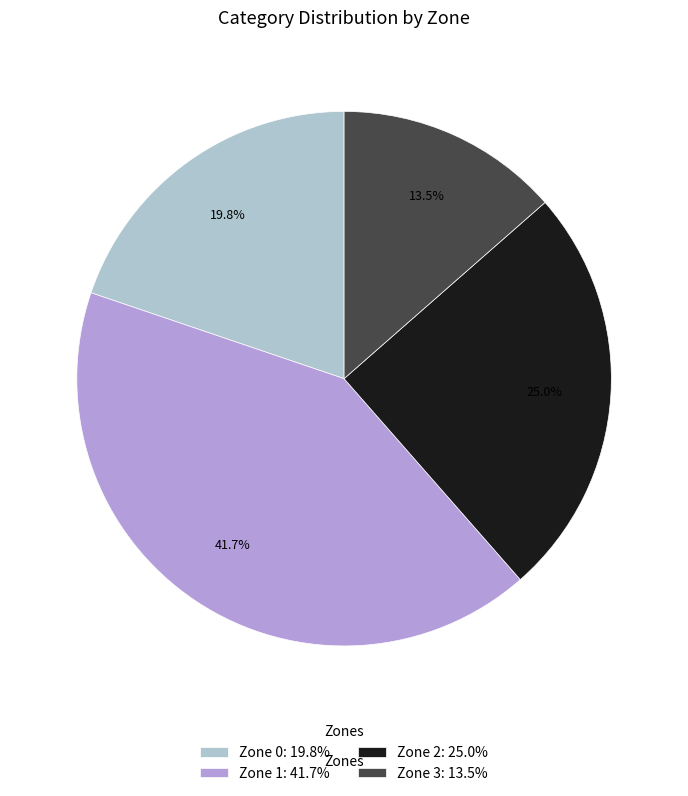

What percentage is the Zone 1 slice, to the nearest percent?

42%